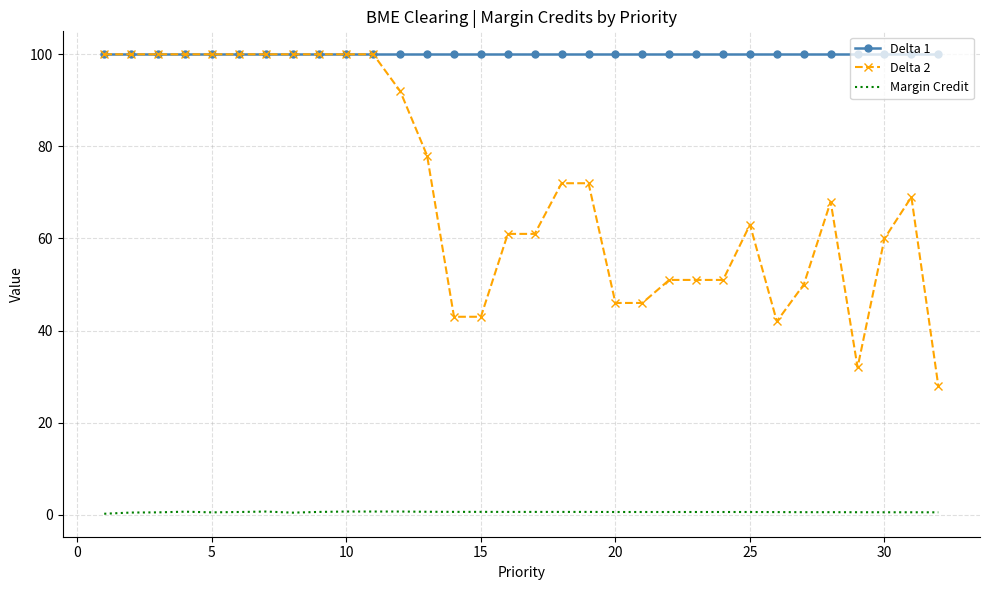

List the series in order of their overall mean, lowest first.

Margin Credit, Delta 2, Delta 1